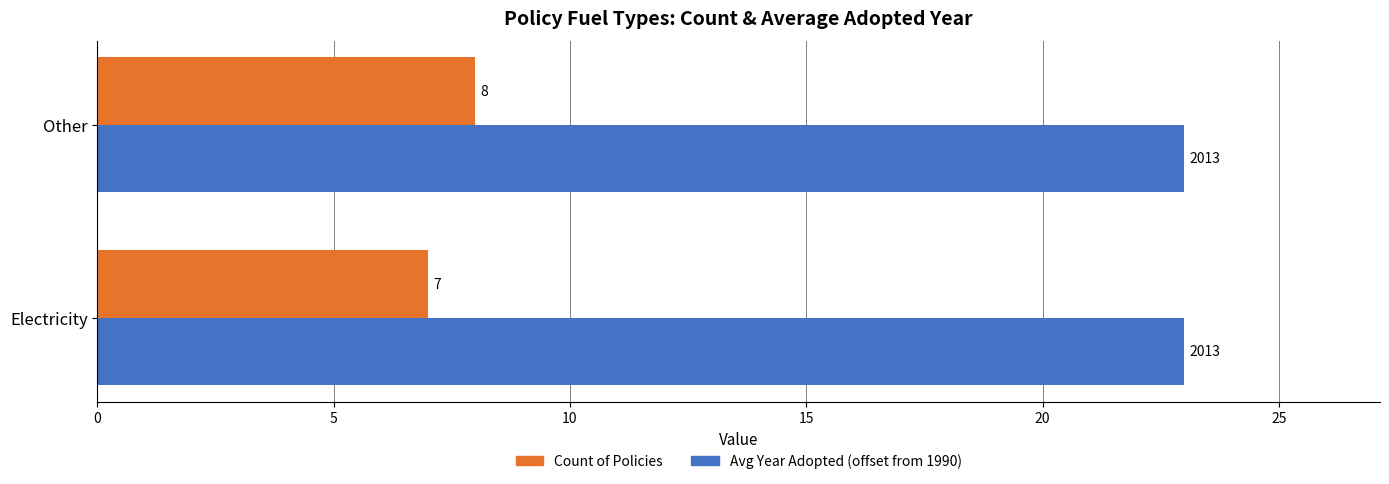

The Avg Year Adopted (offset from 1990) series shows 37 at Other. True or false?

False